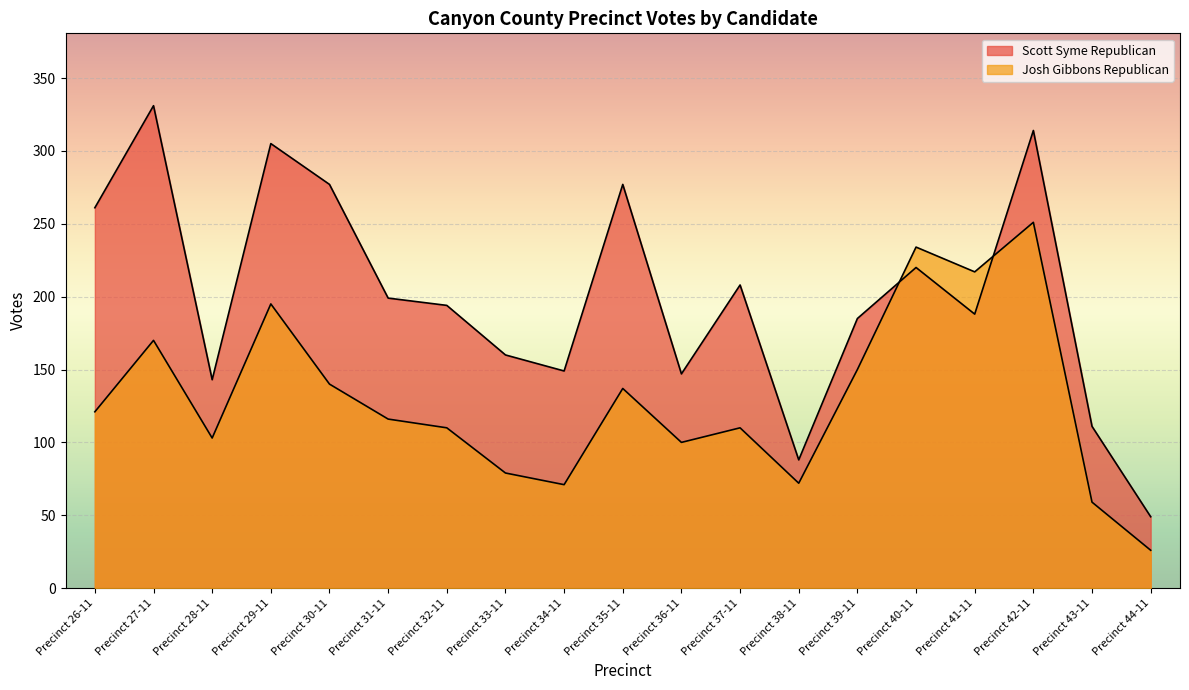

What is the average value of the Scott Syme Republican series?

200